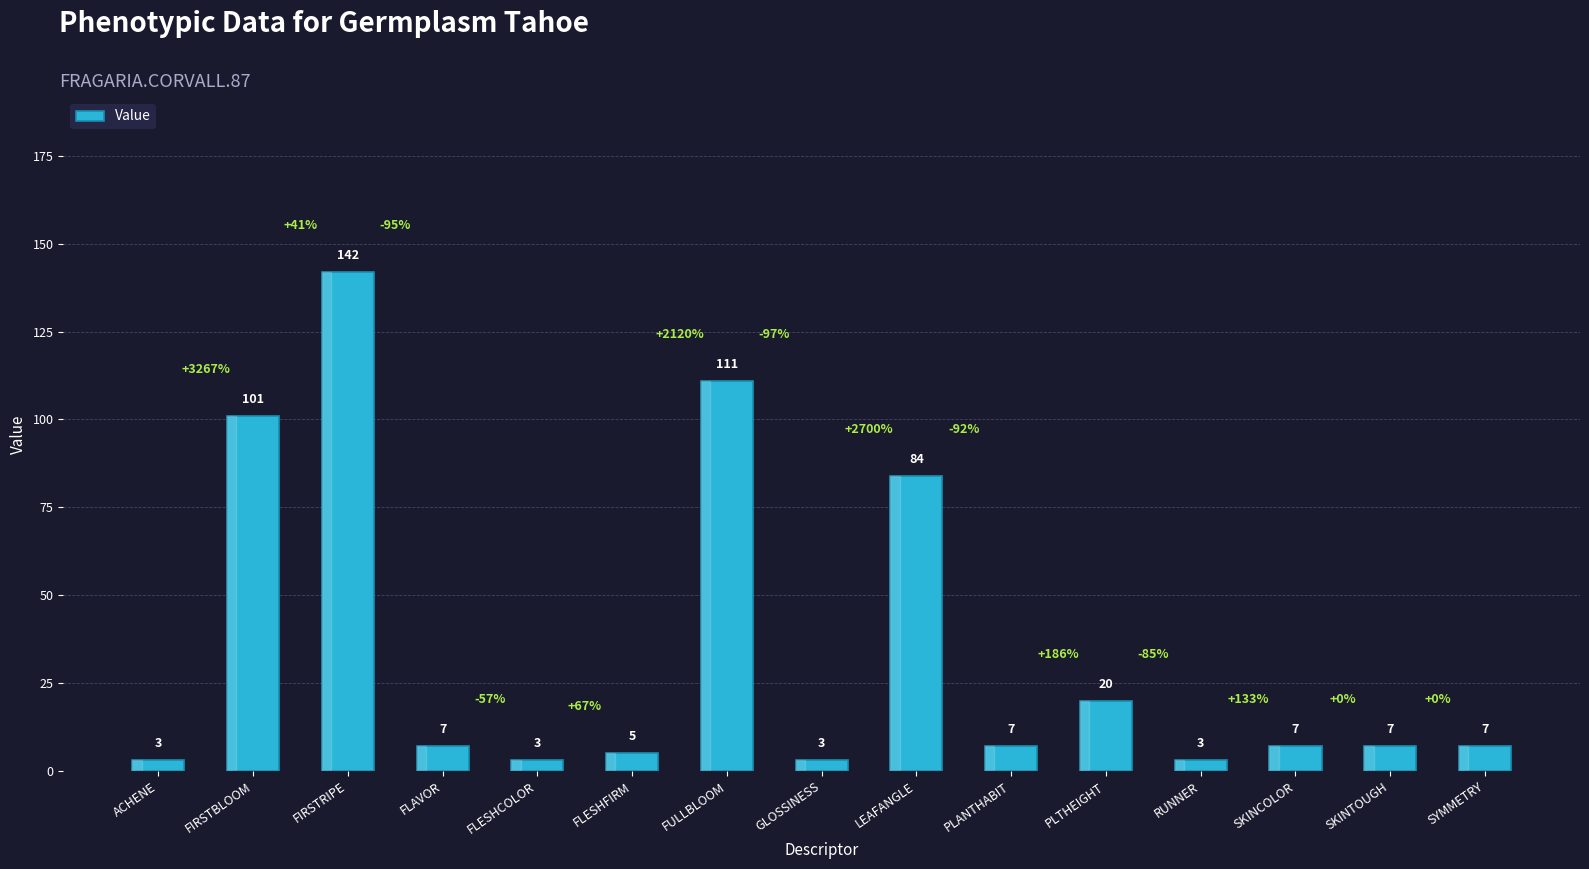

What is the difference between the maximum and second lowest values?

139